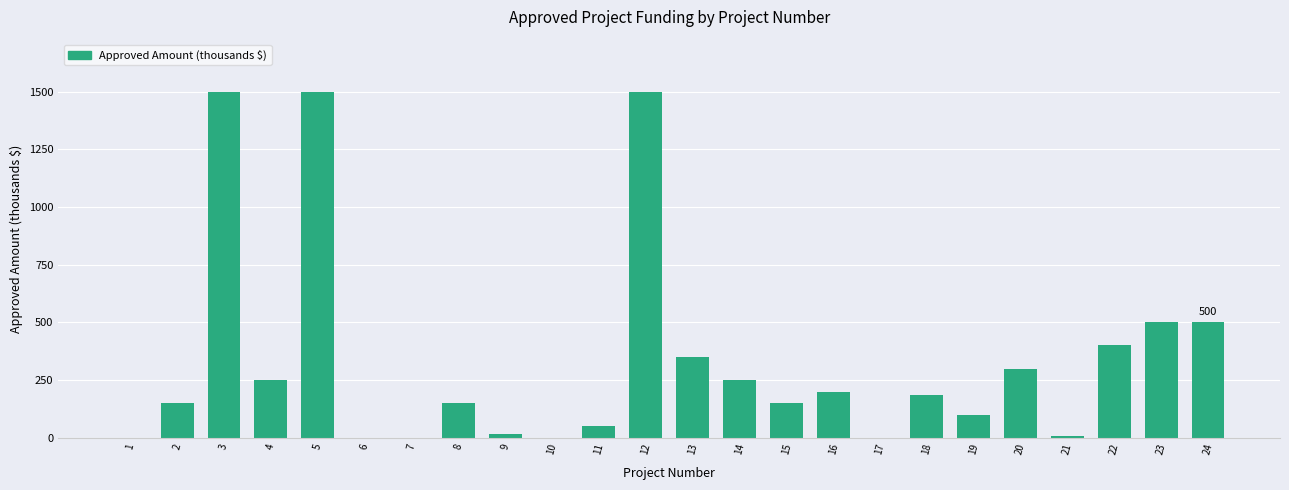

What is the sum of all values?

8060